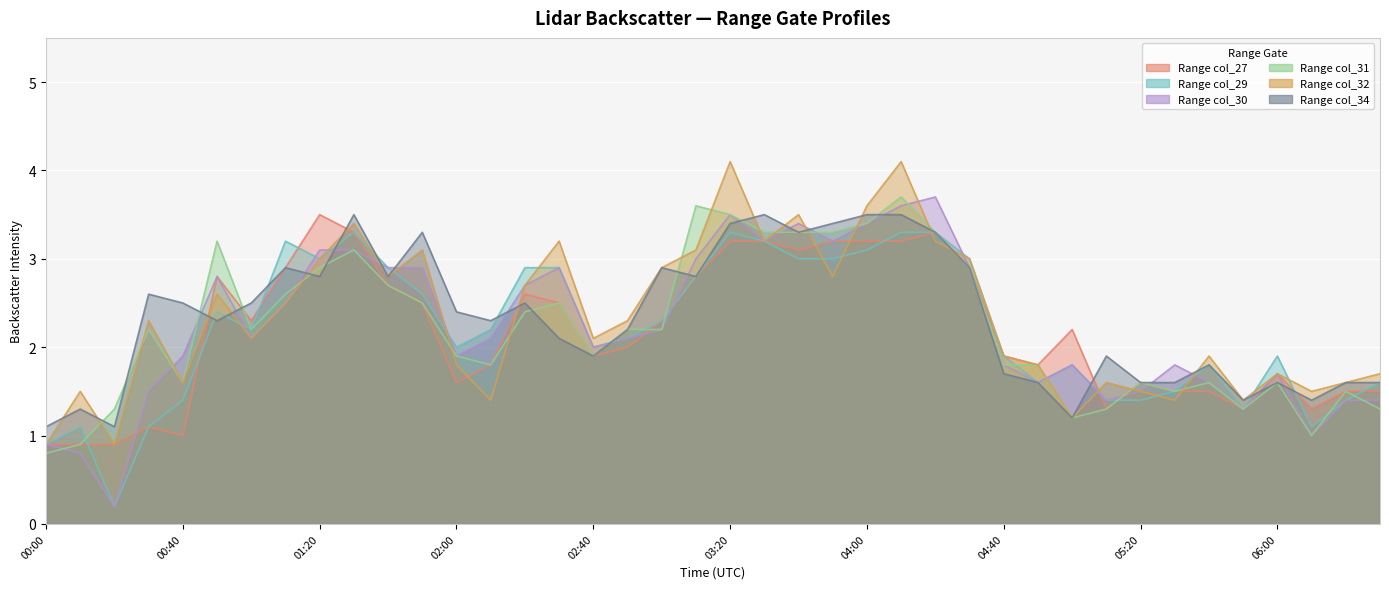

What is the sum of all col_27 values?

86.7